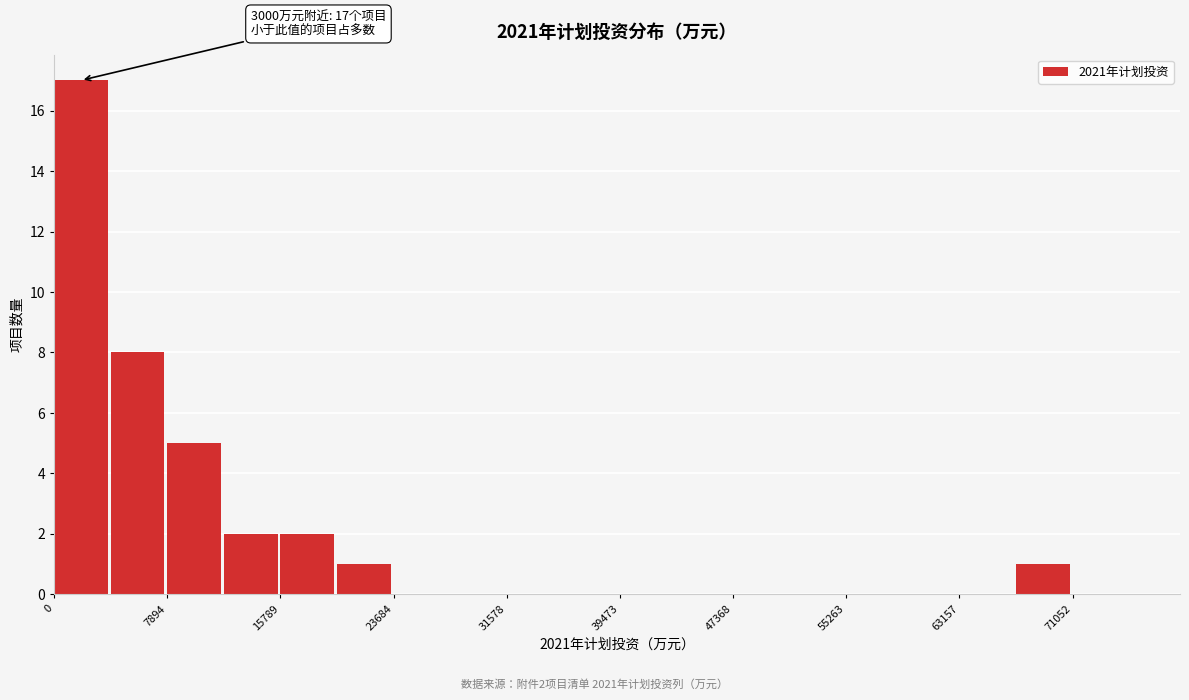

Around what value on the x-axis is the tallest bar? Give the approximate position of its centre, as read against the axis.

2000